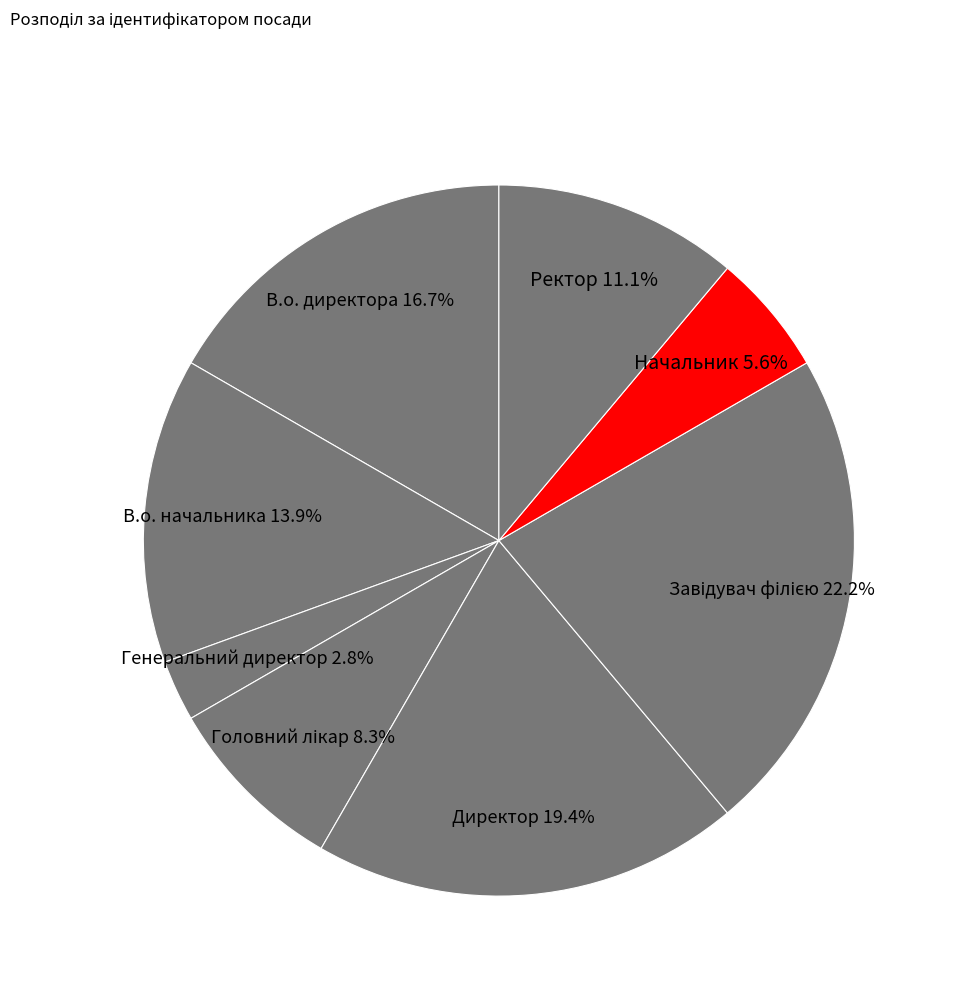

What portion of the pie excludes Генеральний директор?

97.2%